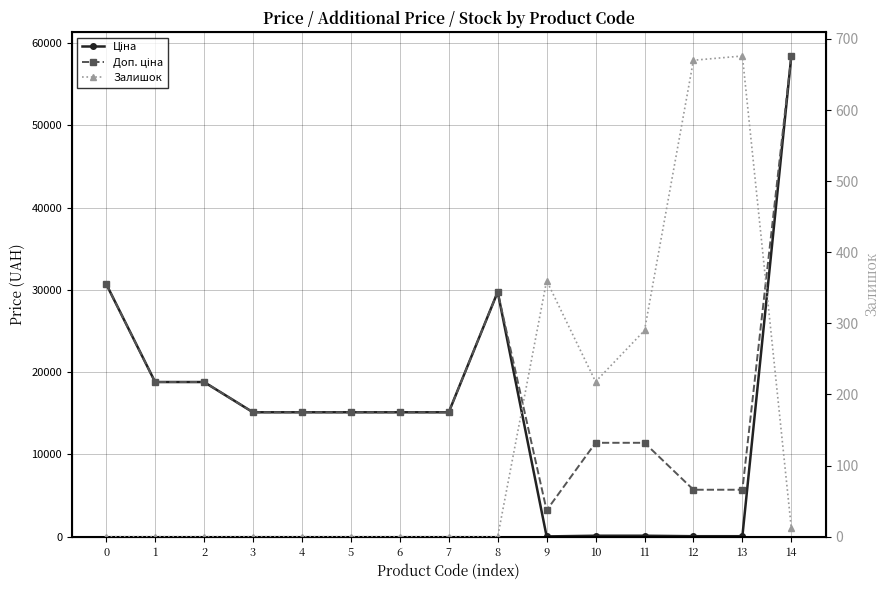

True or false: Доп. ціна and Ціна intersect in this chart.

False